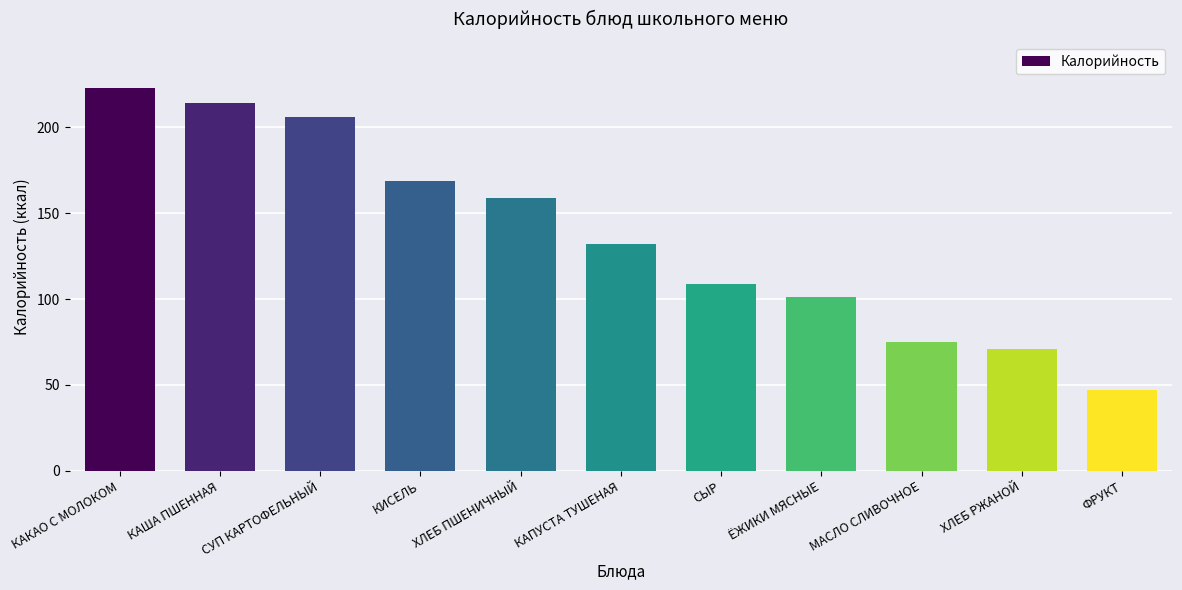

What position from the left is КИСЕЛЬ?

4